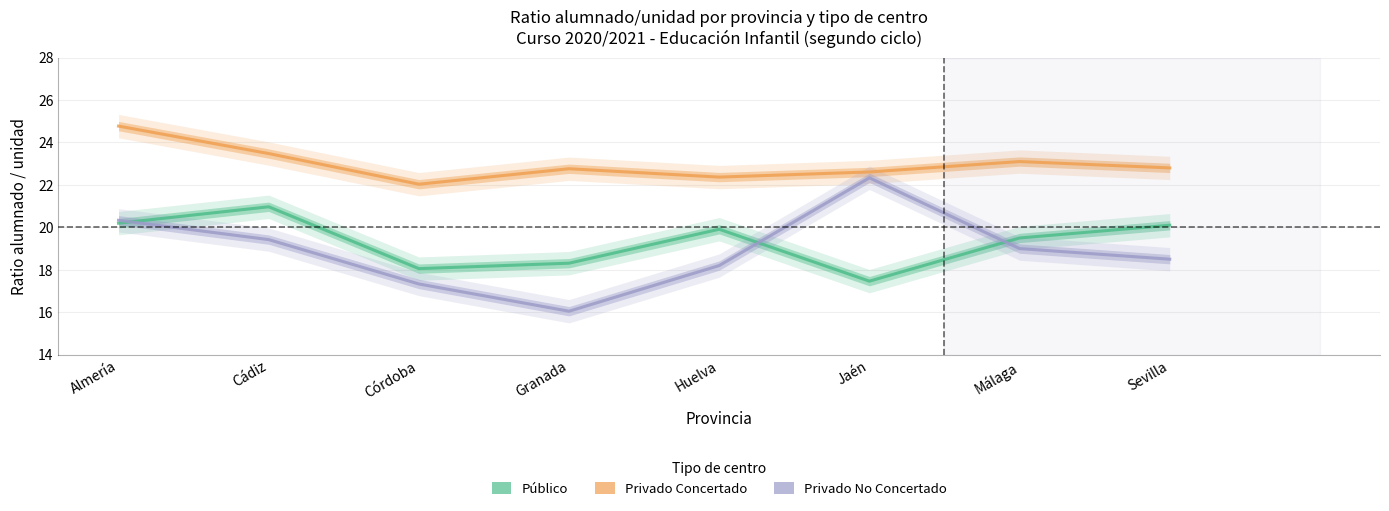

Between Cádiz and Málaga, which series saw the biggest shift?

Público